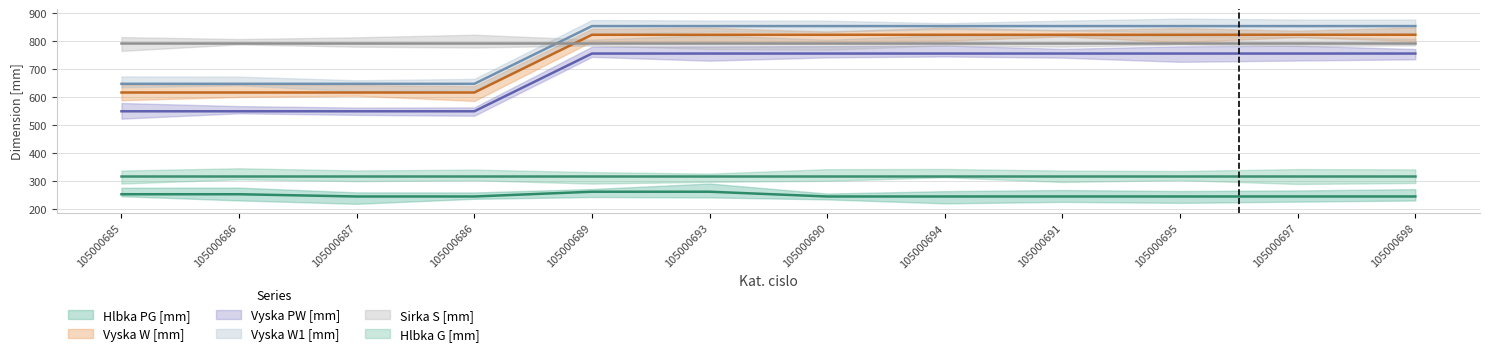

What is the difference between the second highest and second lowest values in the Vyska W1 [mm] series?

206